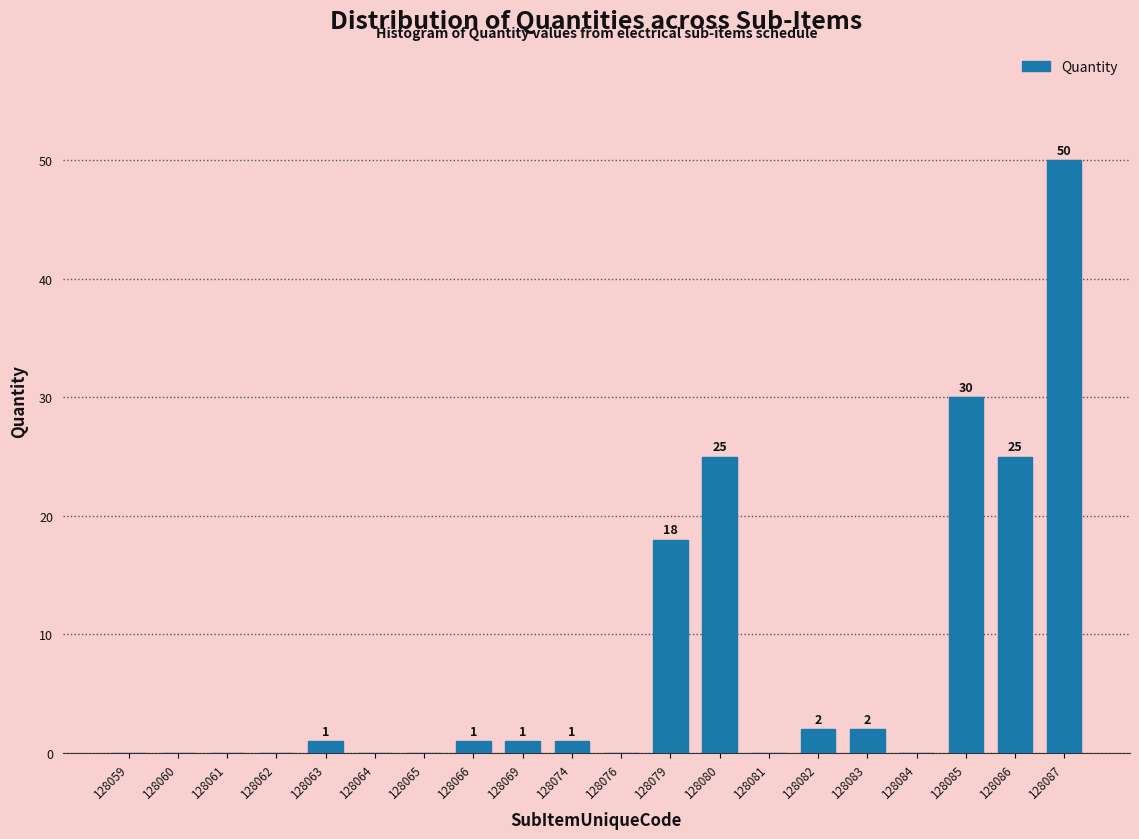

Reading right to left, what are all the values shown in this chart?

128087=50	128086=25	128085=30	128084=0	128083=2	128082=2	128081=0	128080=25	128079=18	128076=0	128074=1	128069=1	128066=1	128065=0	128064=0	128063=1	128062=0	128061=0	128060=0	128059=0